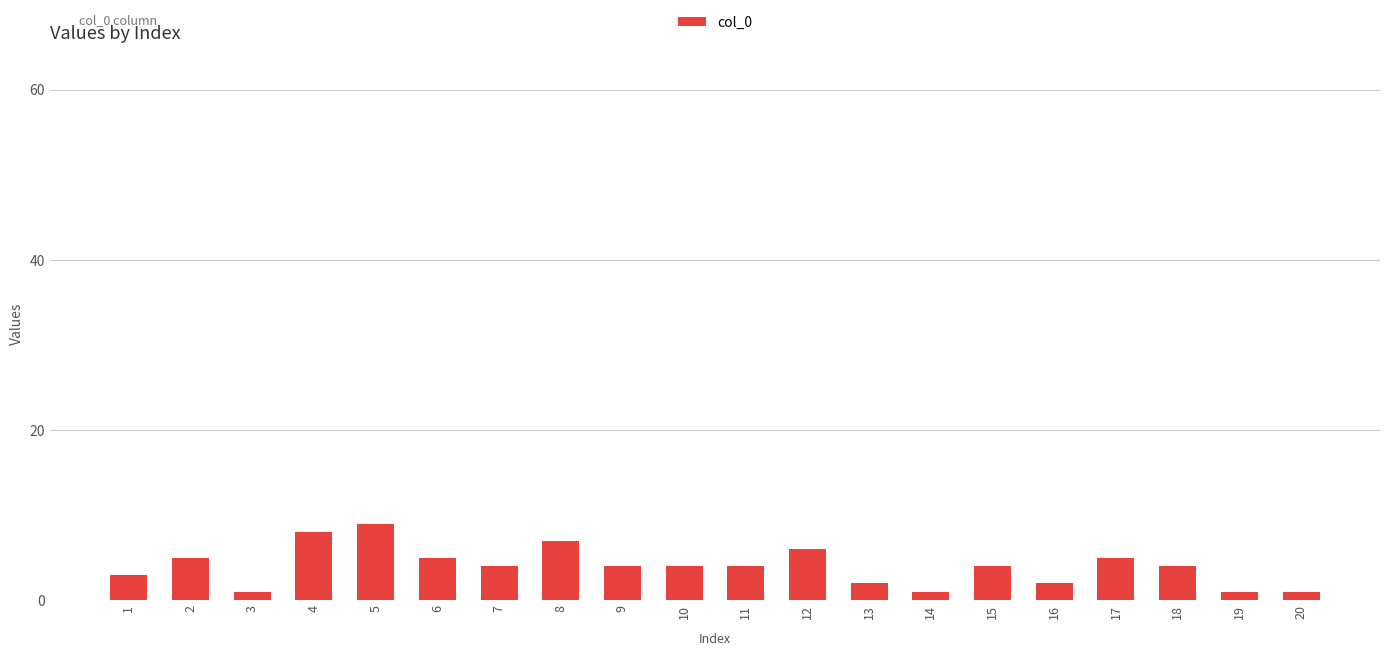

What is the maximum value shown in the chart?

9